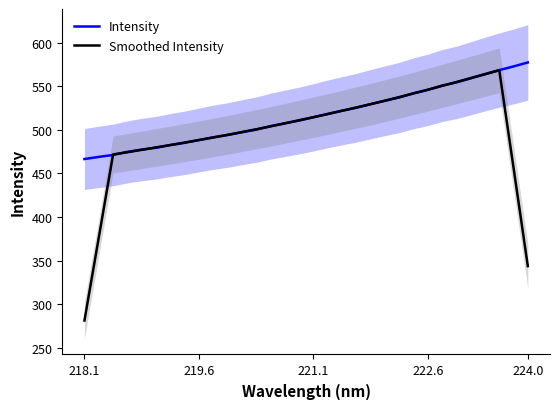

How many lines are shown in the chart?

2